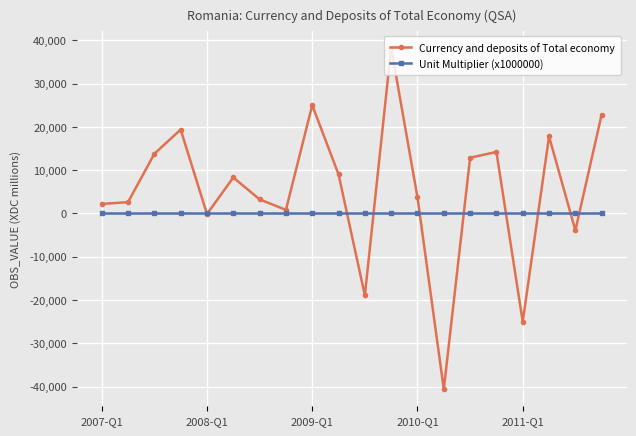

How many interior local peaks does the Currency and deposits of Total economy series have?

6